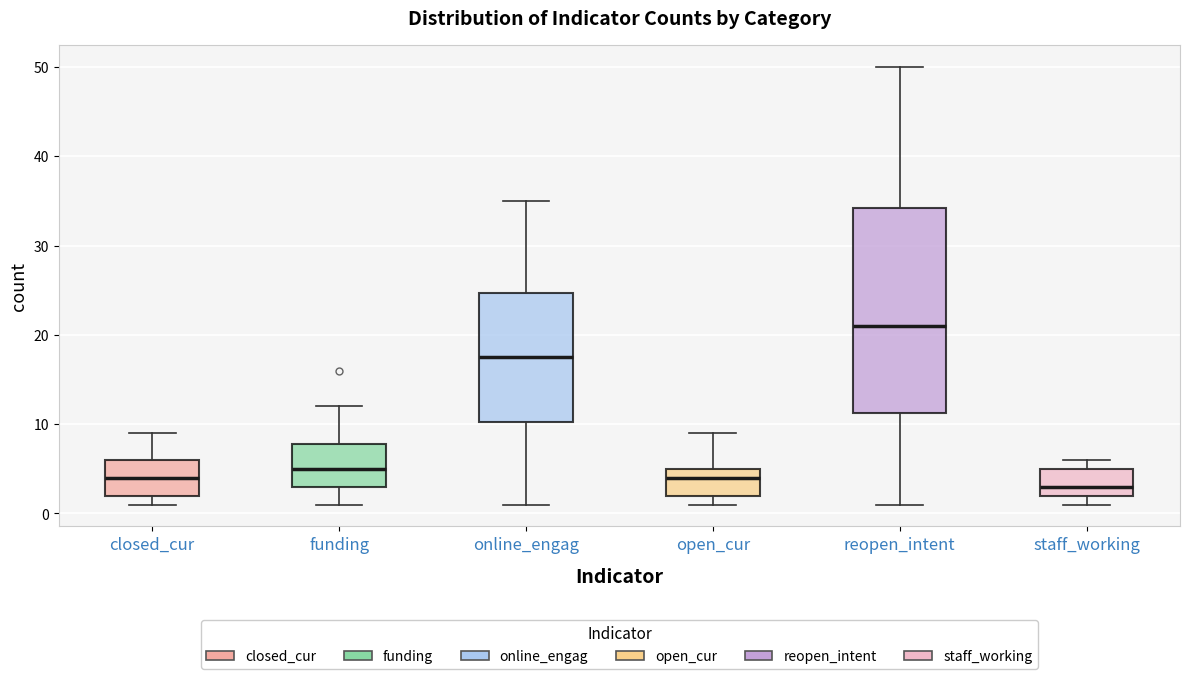

Which box's median line is the lowest?

staff_working